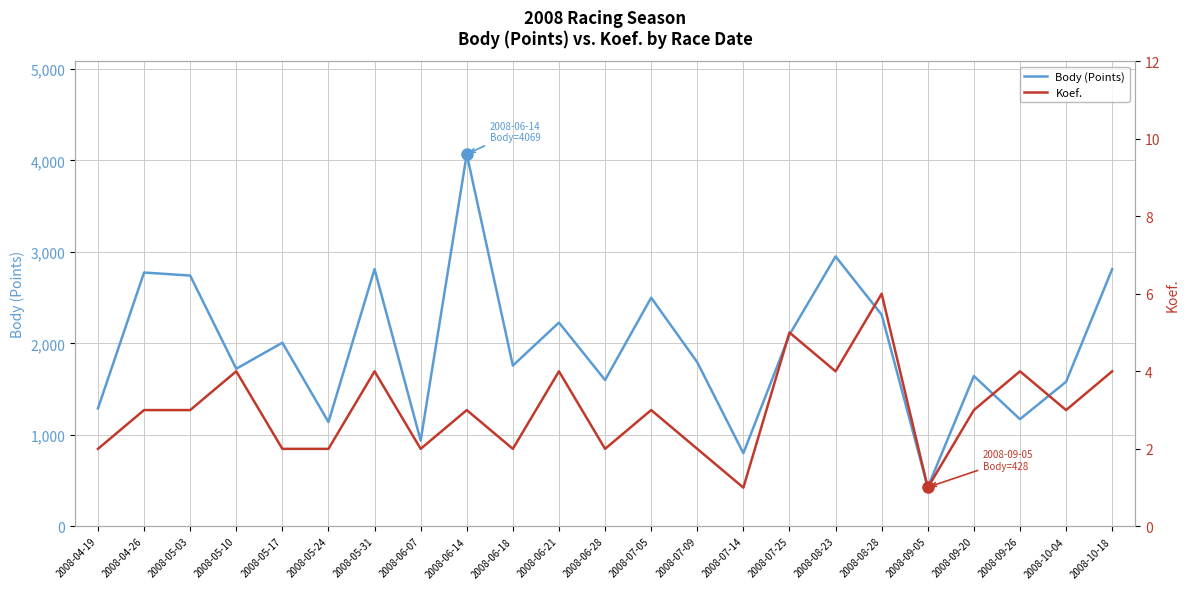

List the series in order of their overall mean, highest first.

Body (Points), Koef.